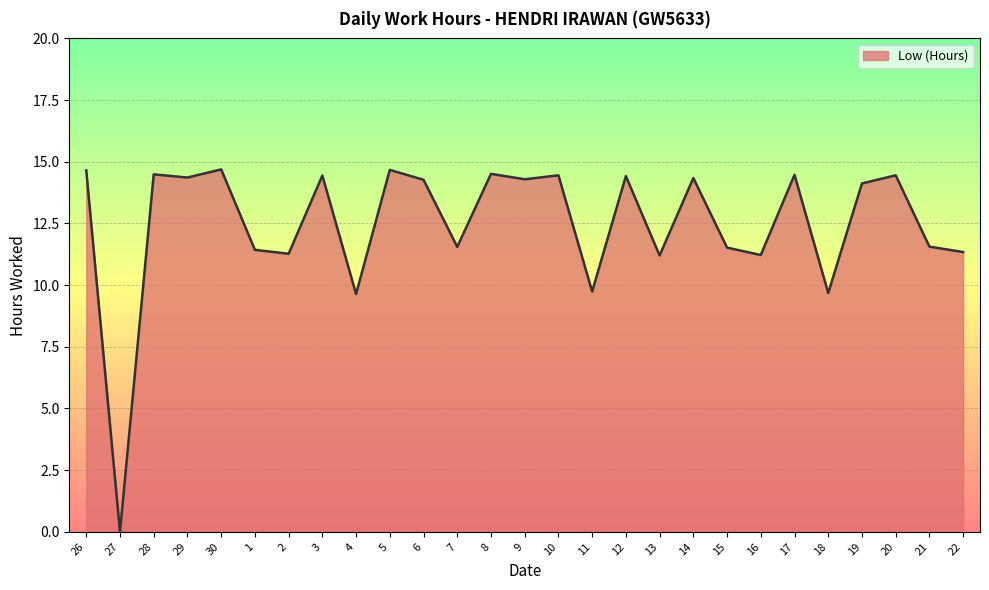

What is the change in value from 5 to 6?

-0.4